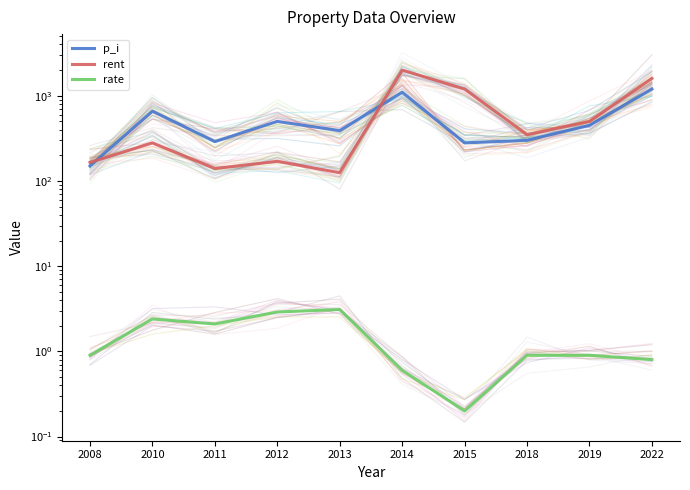

How many intersections are there between p_i and rent?

2